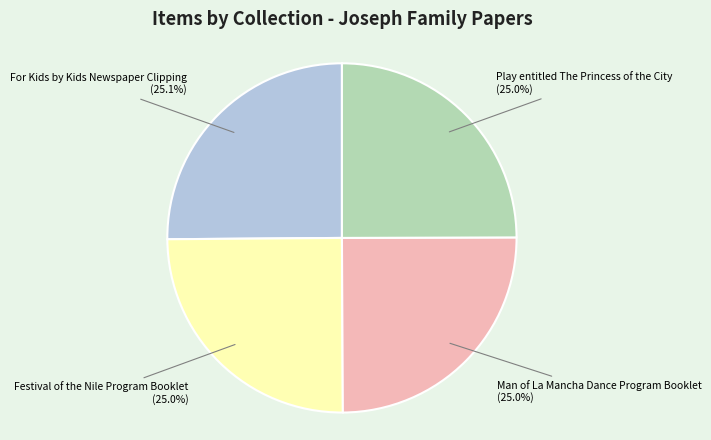

Does any single category account for the majority?

No